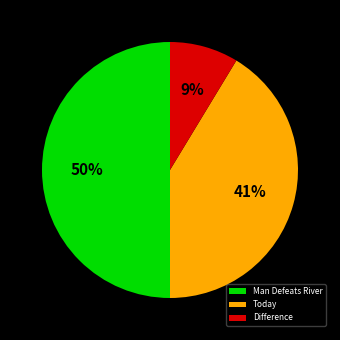

What percentage is the Today slice, to the nearest percent?

41%